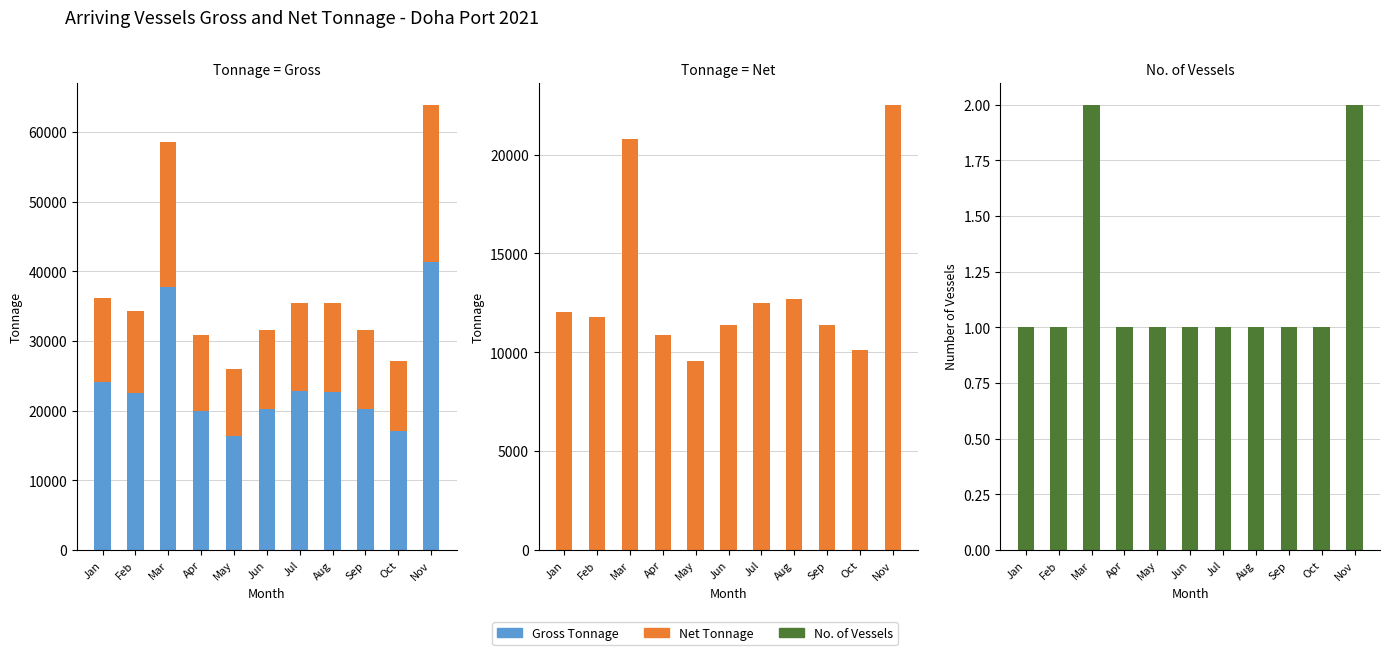

At which label does No. of Vessels reach its peak?

Mar